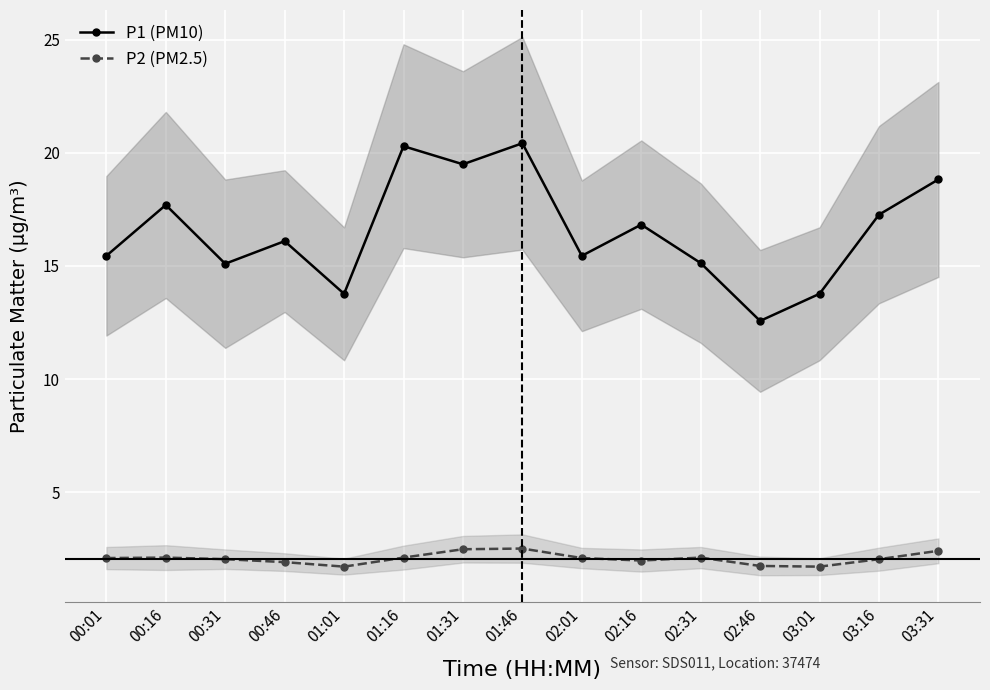

Where is the first local maximum for P1 (PM10)?

00:16